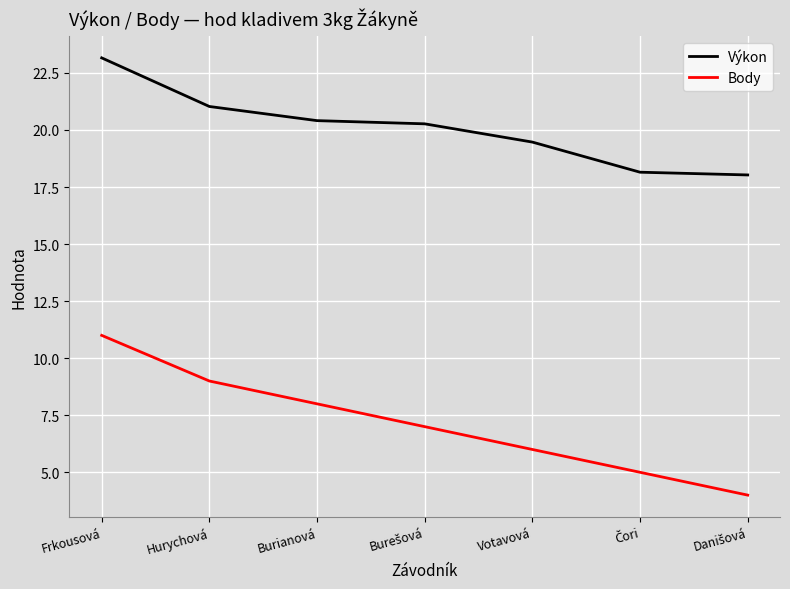

Is the value of Výkon at Frkousová greater than the value of Body at Votavová?

Yes